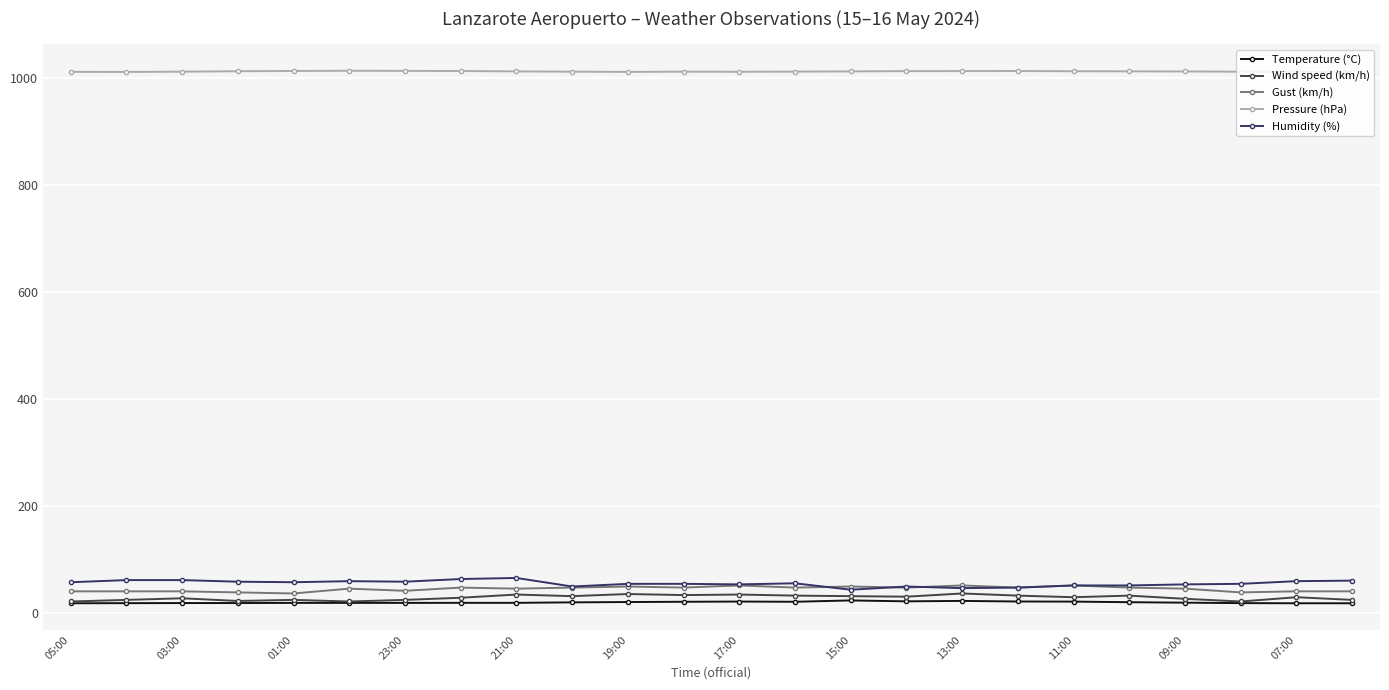

Rank the series by their maximum value, from highest to lowest.

Pressure (hPa), Humidity (%), Gust (km/h), Wind speed (km/h), Temperature (°C)